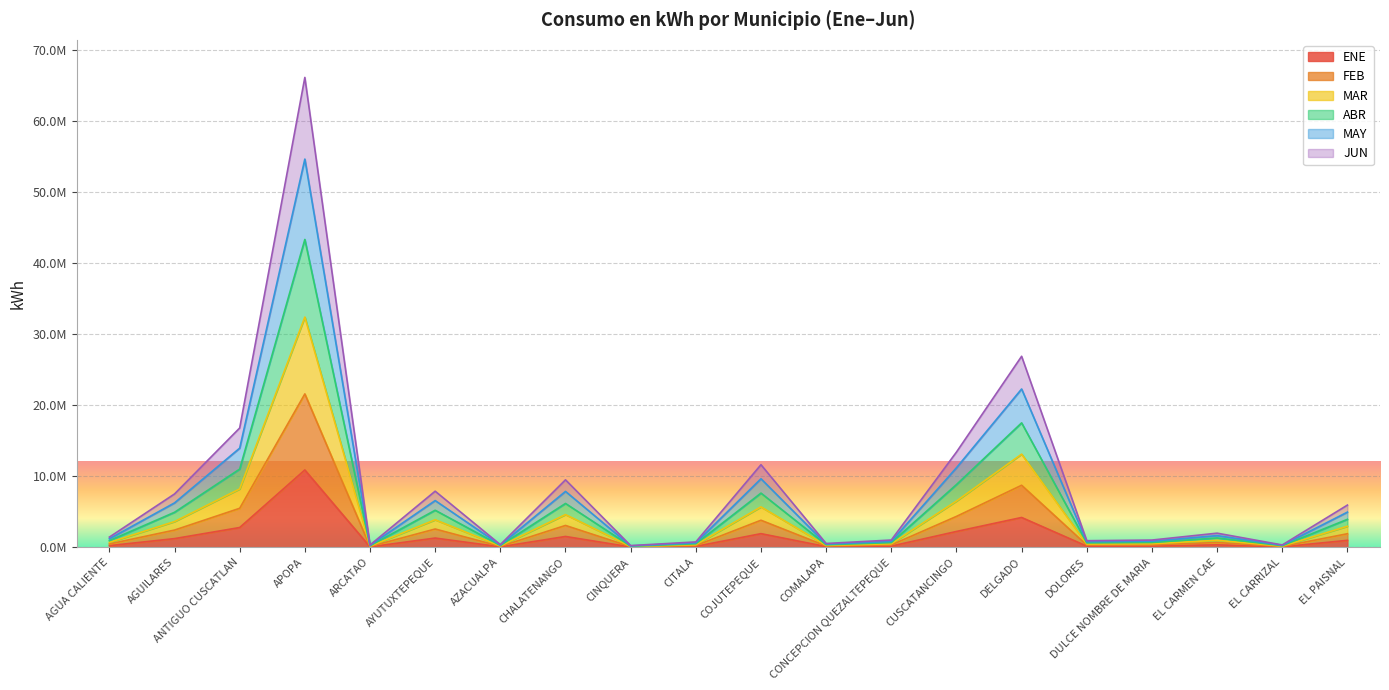

What are all the series names shown in the legend?

ENE, FEB, MAR, ABR, MAY, JUN